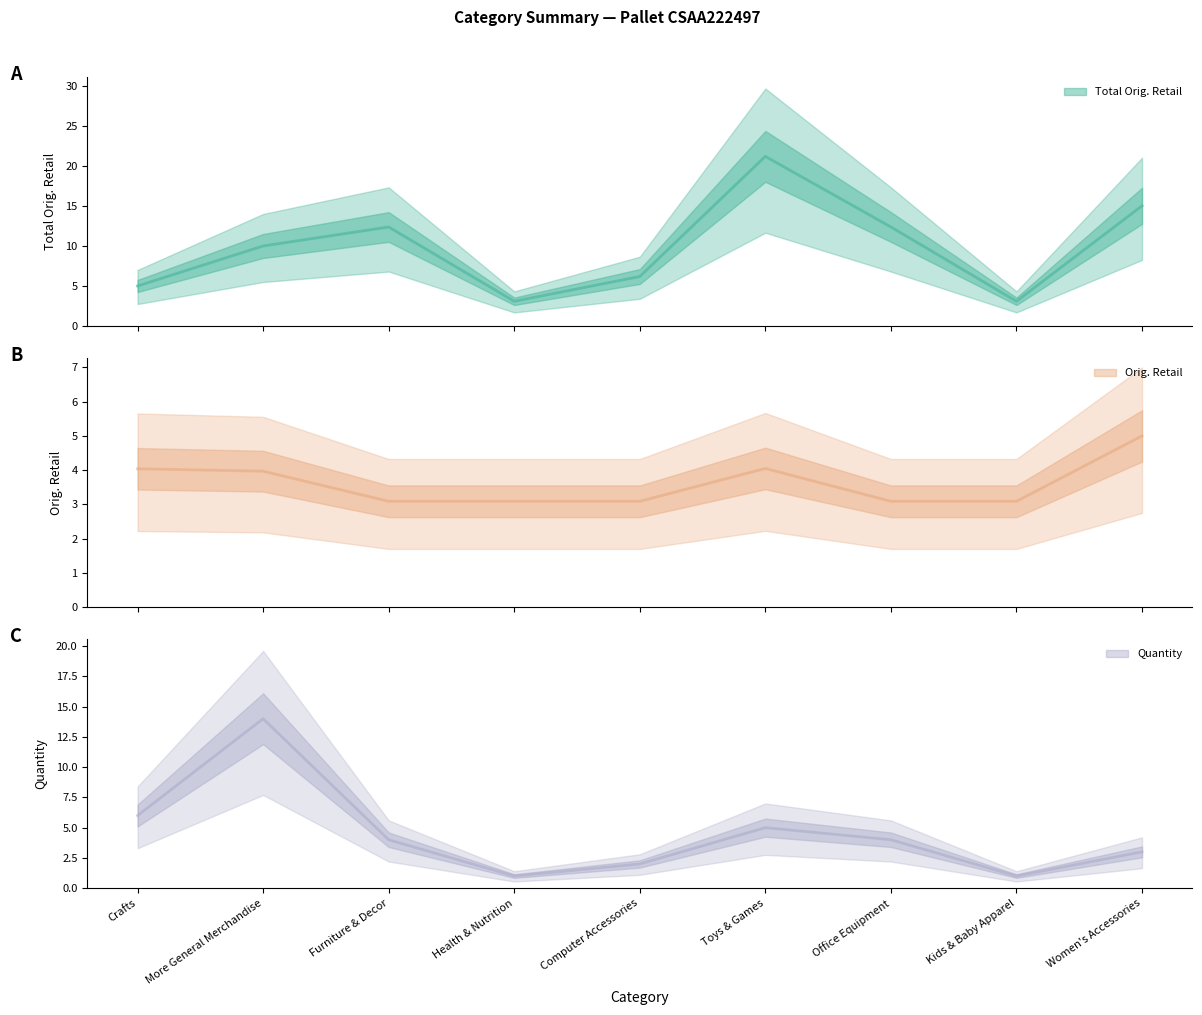

Which series changed the most between More General Merchandise and Furniture & Decor?

Quantity (mean)